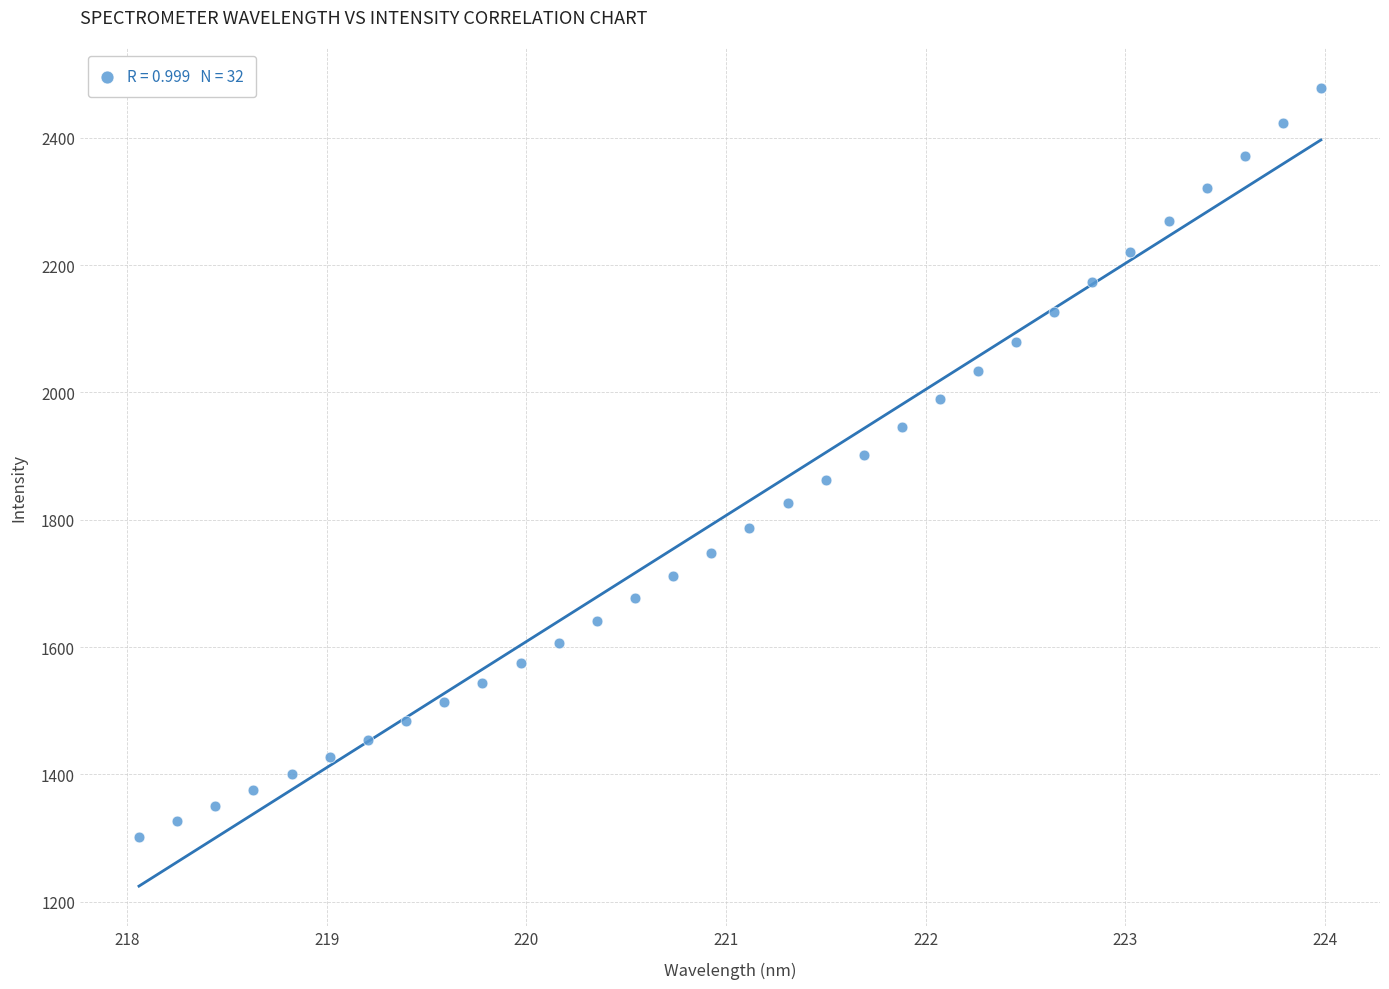

What is the range of X values (max minus min)?

5.9